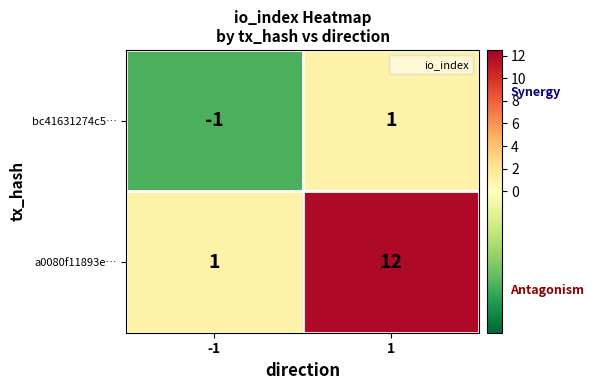

Rank the series at 1 from highest to lowest value.

a0080f11893e…, bc41631274c5…